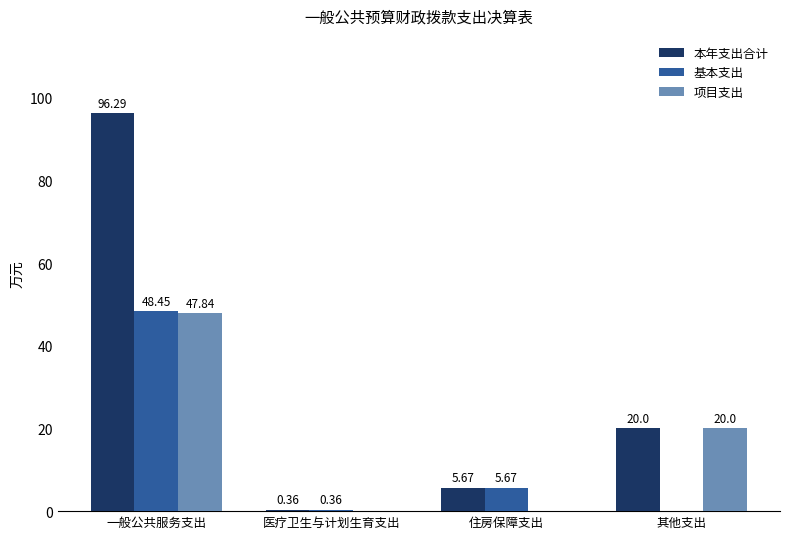

Count the number of categories in the chart.

4